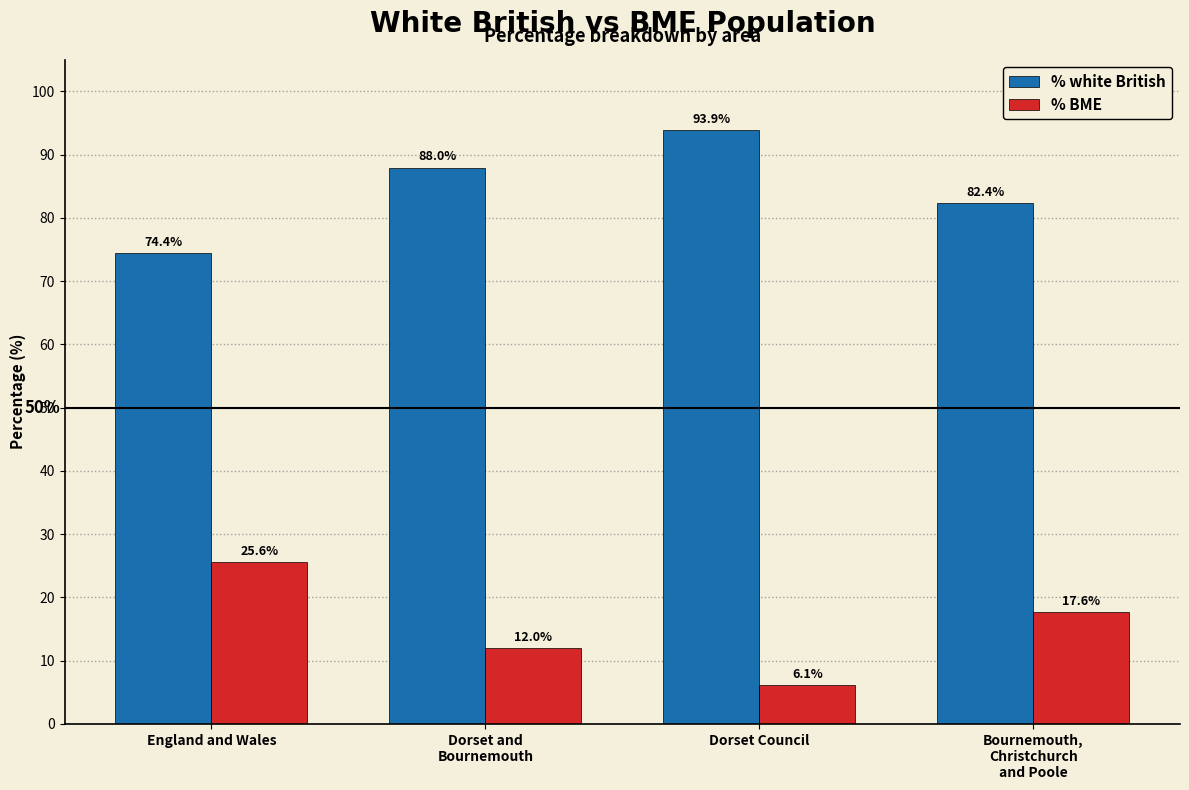

Reading left to right, list all the values displayed in this chart.

% white British: 74.4	88.0	93.9	82.4
% BME: 25.6	12.0	6.1	17.6